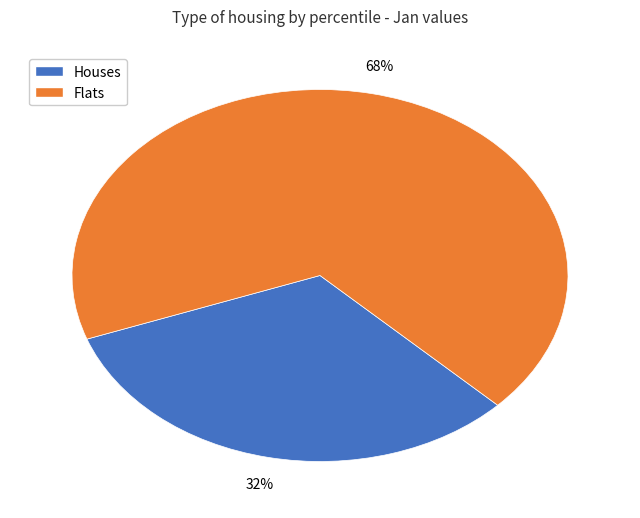

Is there a majority slice in this chart?

Yes